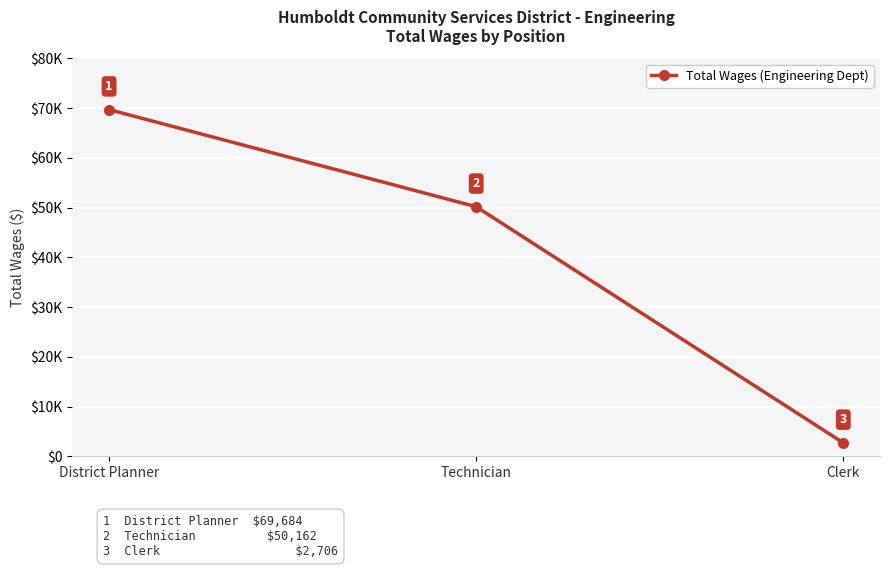

Does the chart have visible grid lines?

Yes